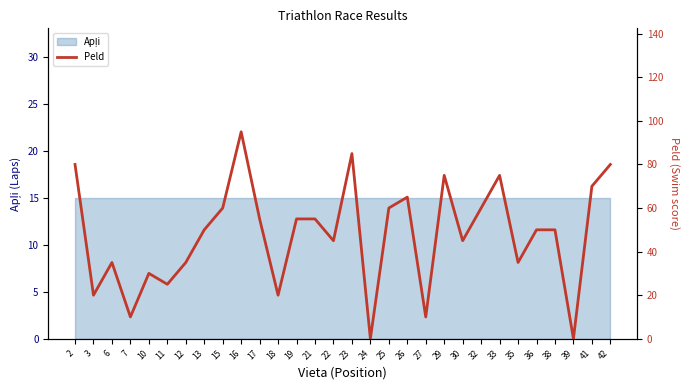

What is the sum of the values at 39 and 22?

45